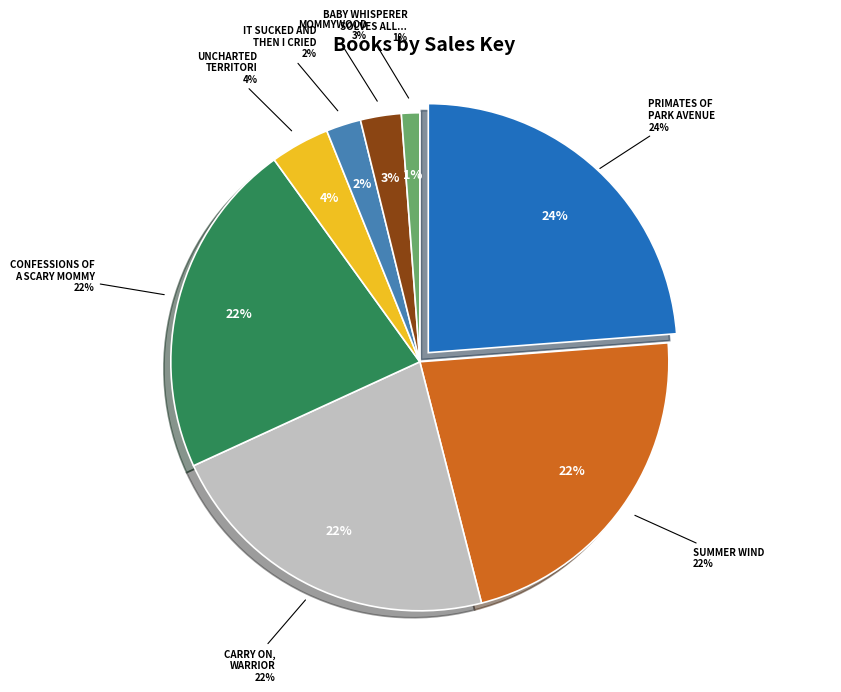

True or false: Primates of Park Avenue accounts for 13% of the total.

False